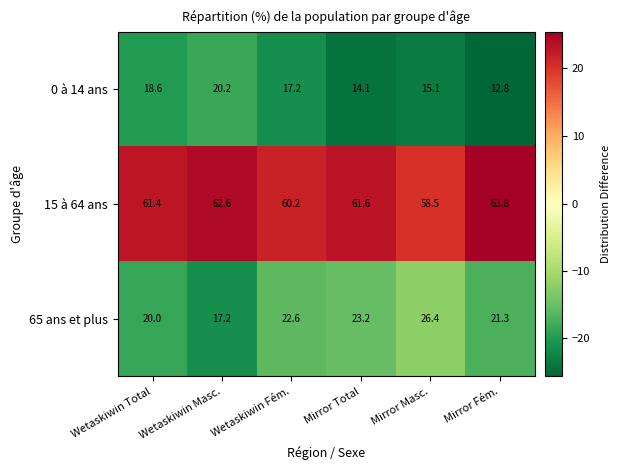

The 0 à 14 ans series shows 22.6 at Mirror Total. True or false?

False